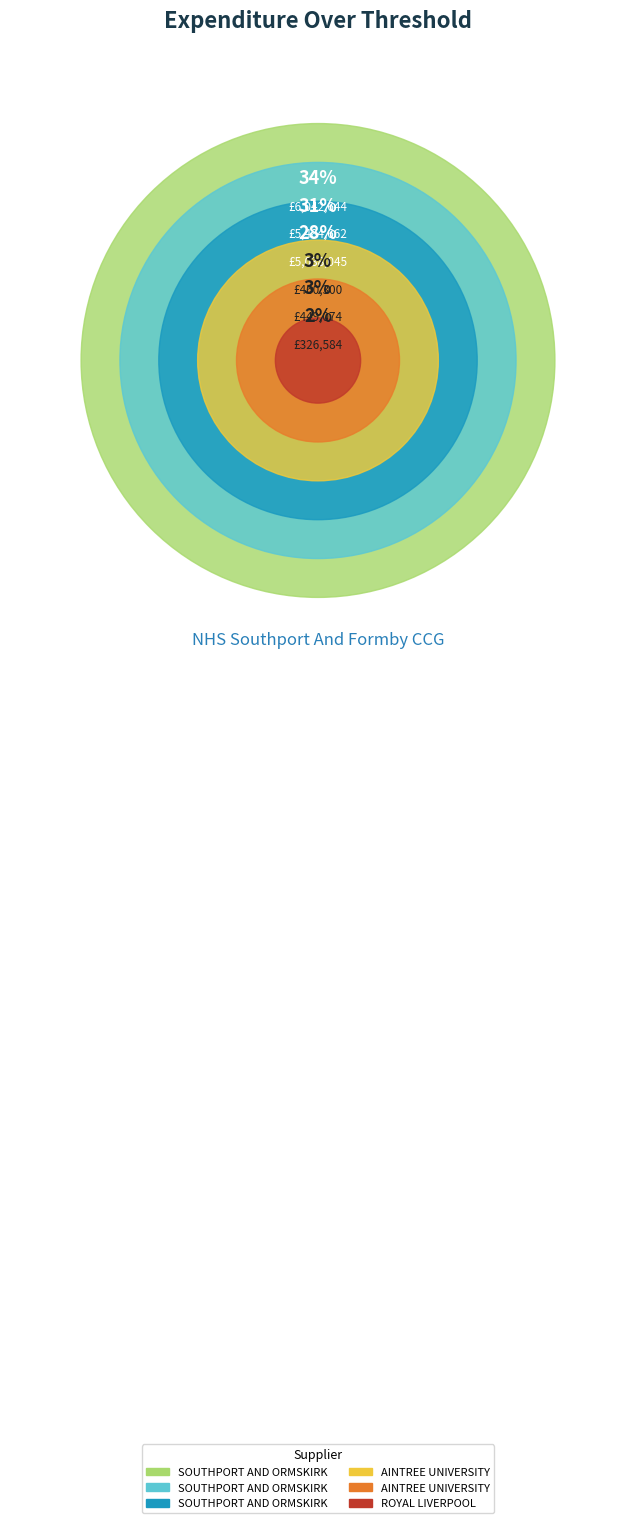

What is the change in value from SOUTHPORT AND ORMSKIRK (615964) to AINTREE UNIVERSITY (575267)?

-5593570.4